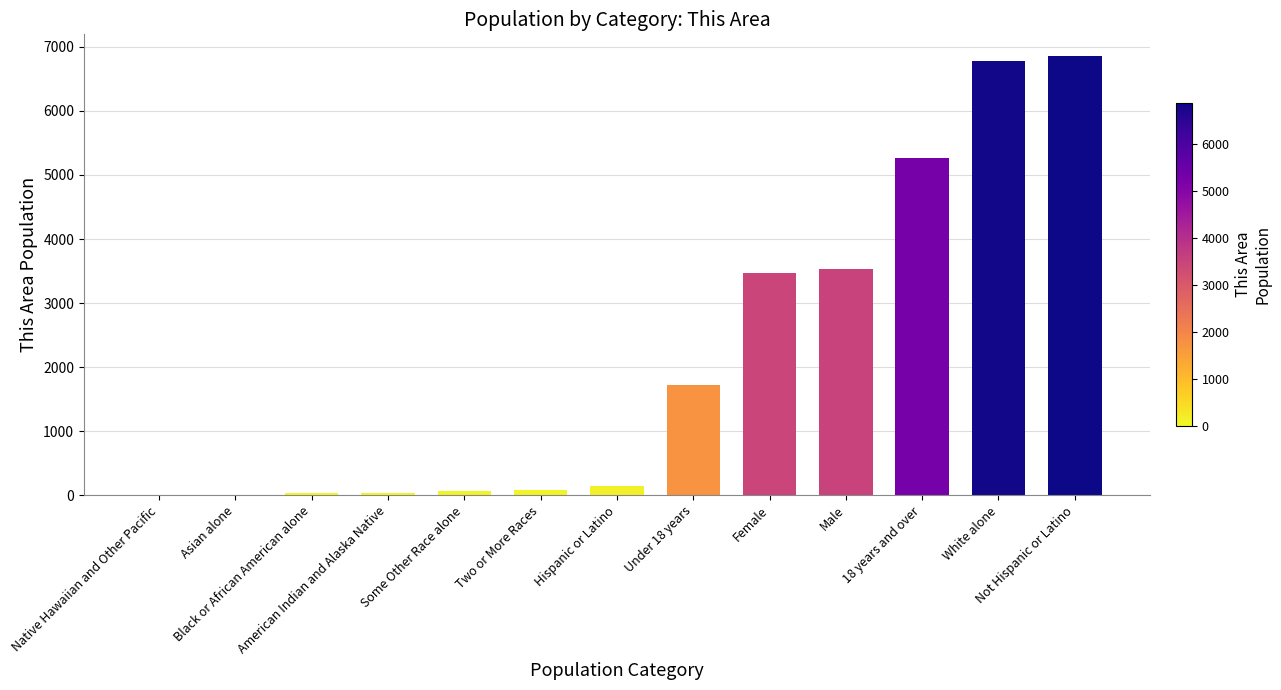

What is the sum of the values at Black or African American alone and Some Other Race alone?

91